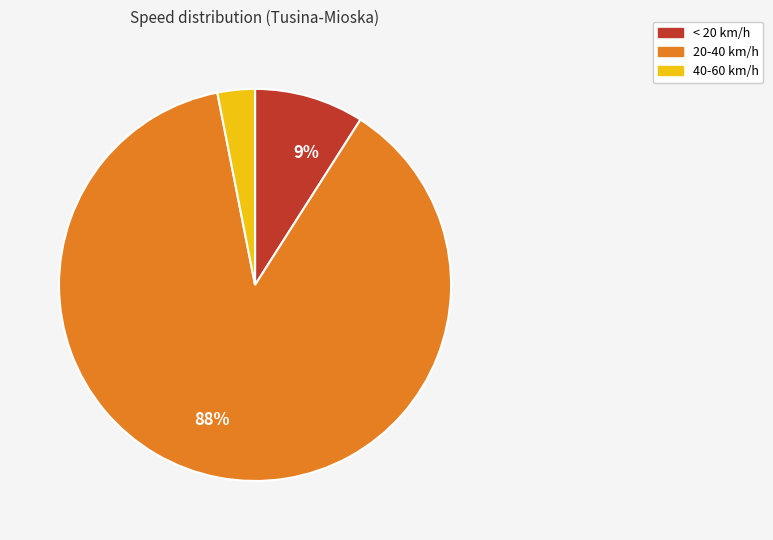

To the nearest percent, what is the average slice percentage?

33%